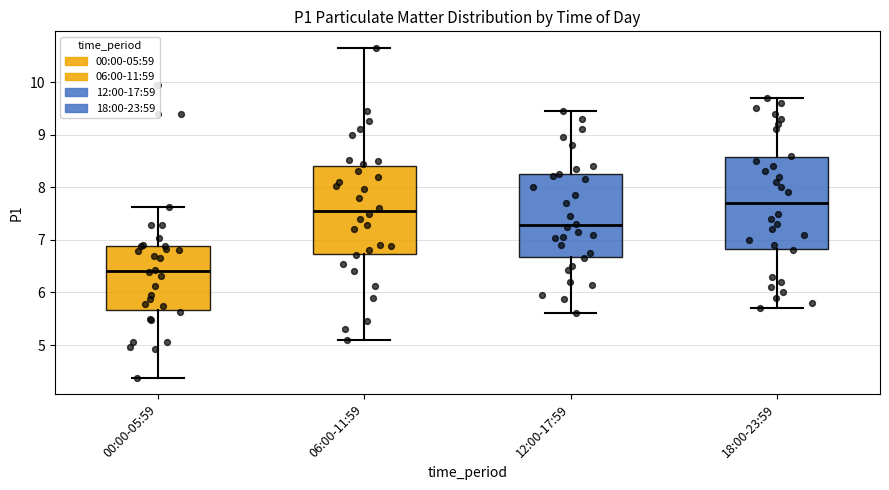

Which box has the lowest median line?

00:00-05:59